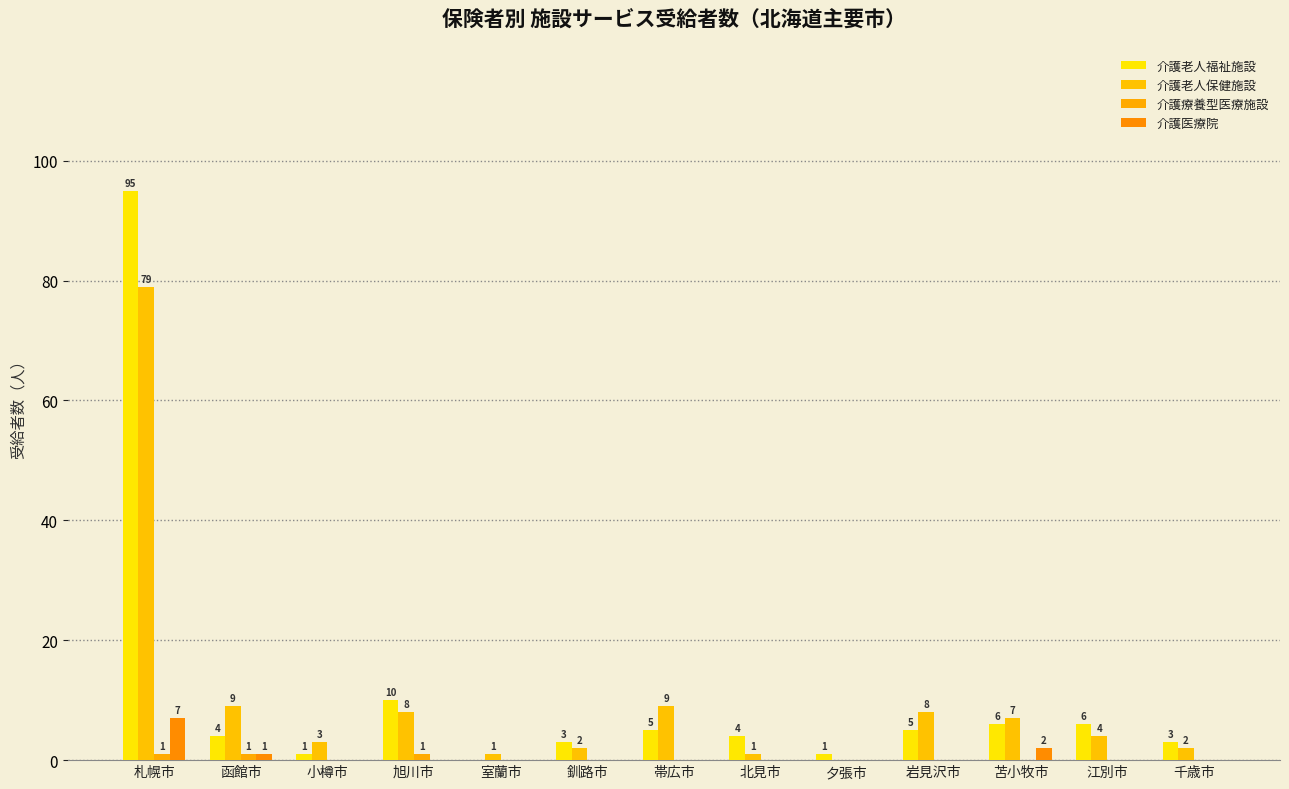

Which category has the lowest value in the 介護老人福祉施設 series?

室蘭市